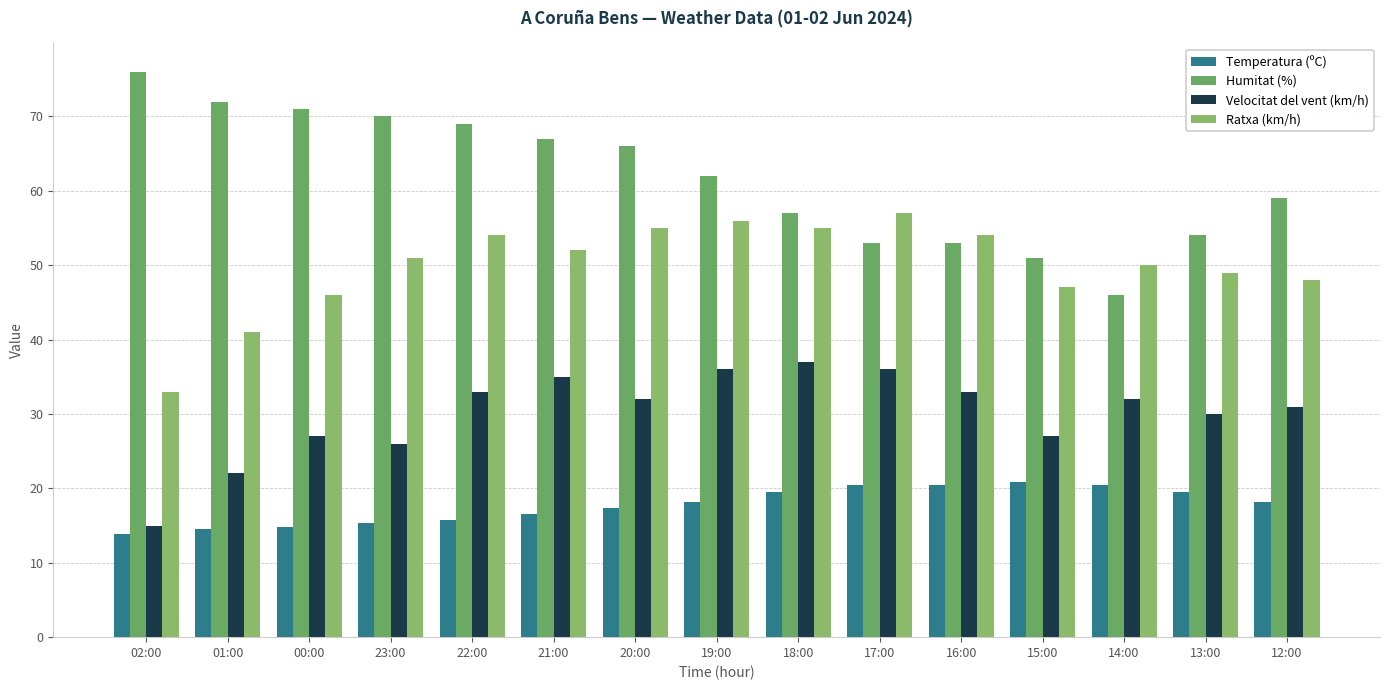

What is the total value across all series at 20:00?

170.3